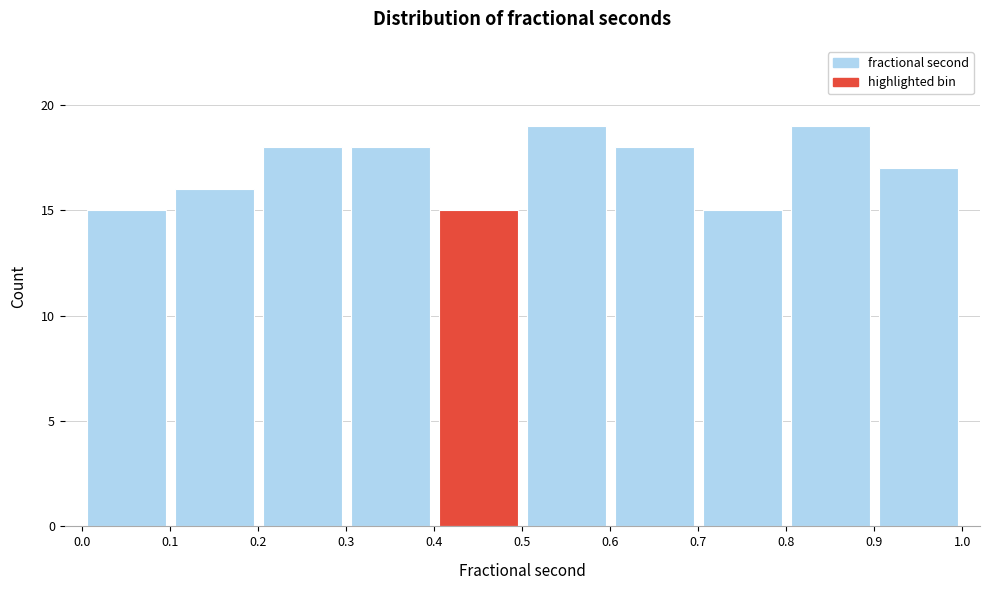

Reading left to right, list every bar in this chart as the range it spans on the x-axis followed by its height. The values are not printed on the chart, so give them approximately, as read against the axis.

0.0 to 0.1: 15
0.1 to 0.2: 16
0.2 to 0.3: 18
0.3 to 0.4: 18
0.4 to 0.5: 15
0.5 to 0.6: 19
0.6 to 0.7: 18
0.7 to 0.8: 15
0.8 to 0.9: 19
0.9 to 1.0: 17